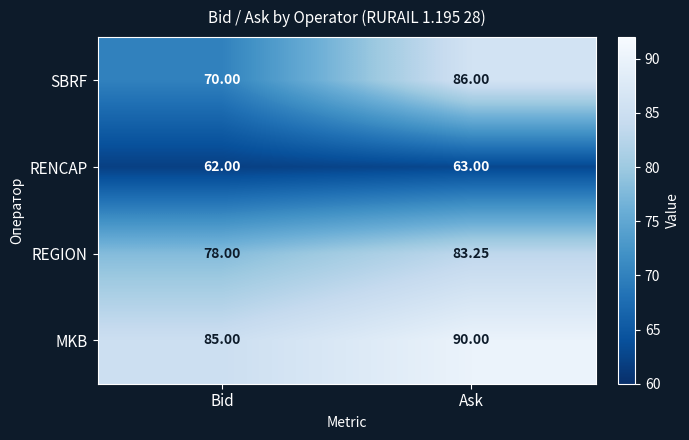

Which series has the largest total across all categories?

MKB